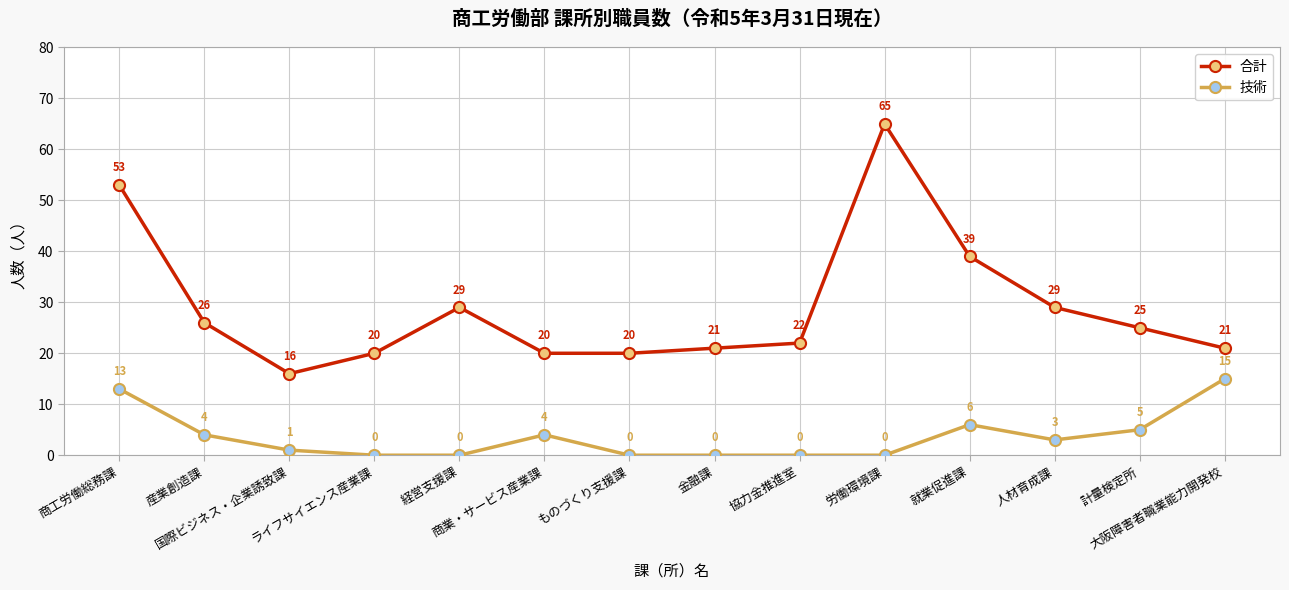

What is the total value across all series at 金融課?

21